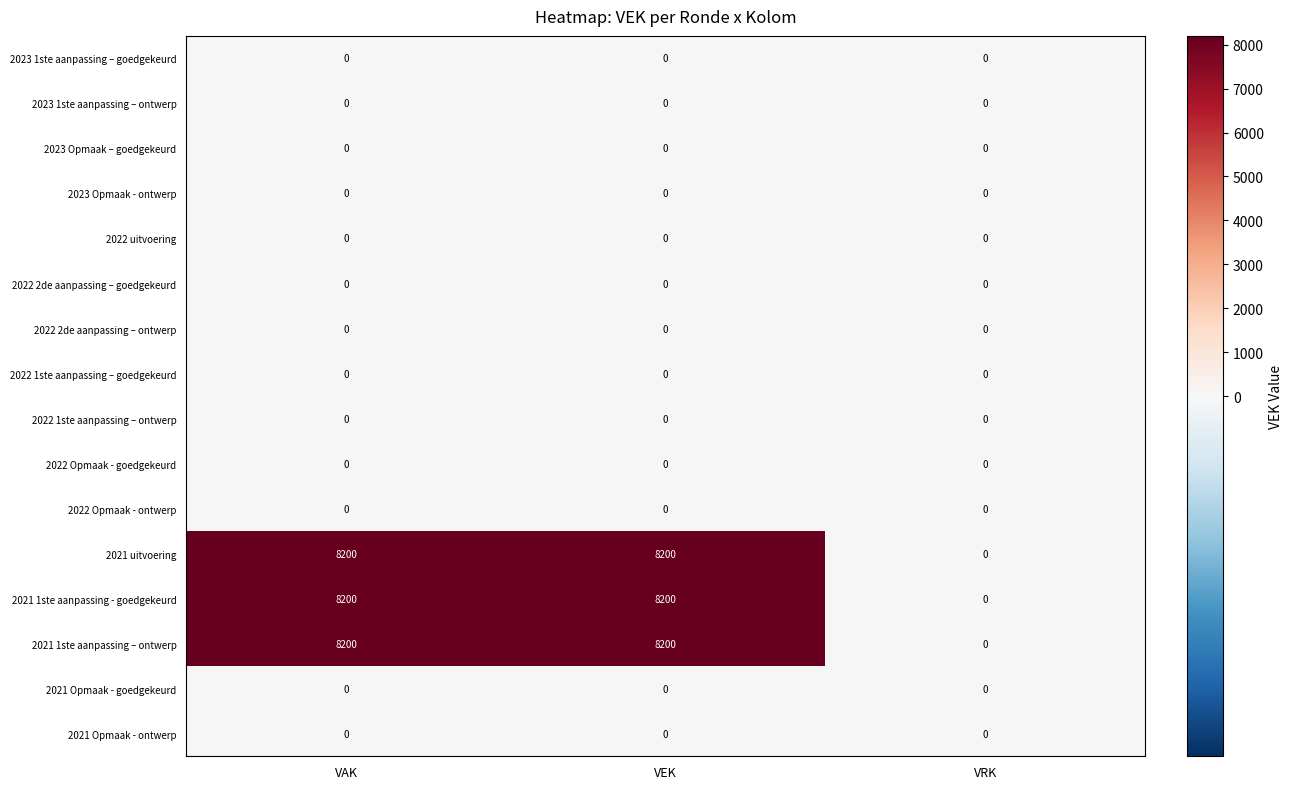

What is the total value across all series at VEK?

24600